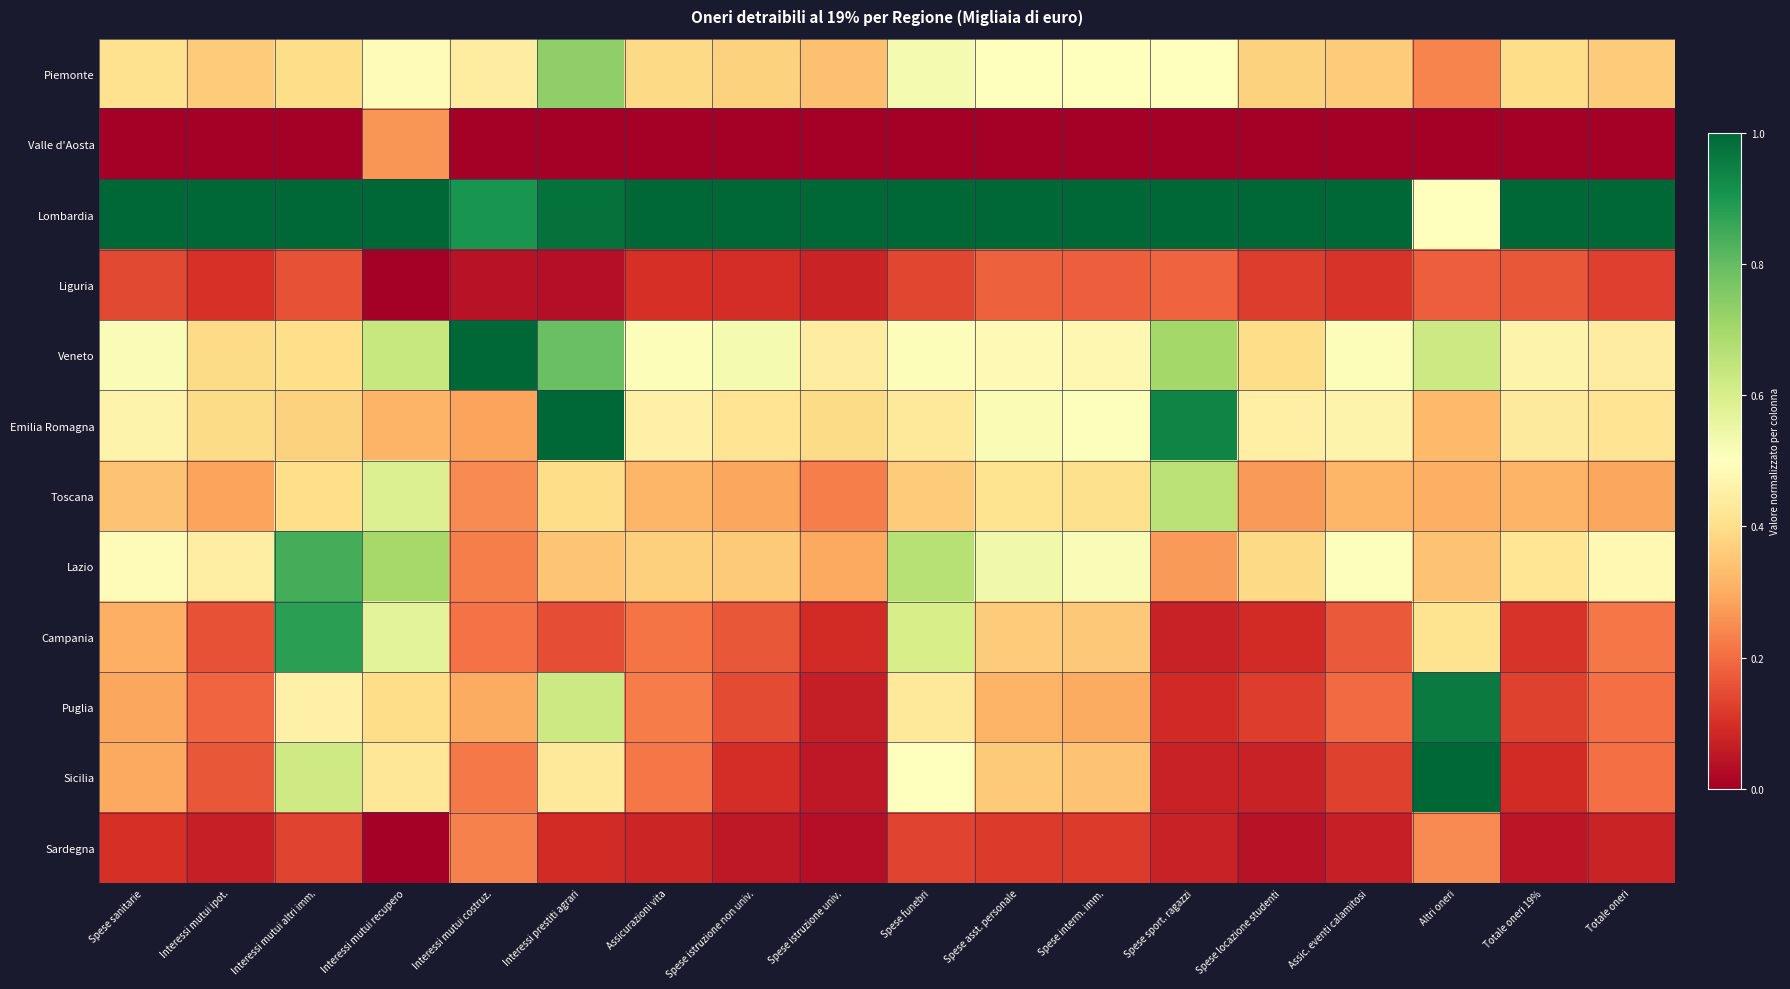

Reading left to right, transcribe all the data shown in this chart.

Piemonte: Spese sanitarie=0.4	Interessi mutui ipot.=0.4	Interessi mutui altri imm.=0.4	Interessi mutui recupero=0.5	Interessi mutui costruz.=0.4	Interessi prestiti agrari=0.7	Assicurazioni vita=0.4	Spese istruzione non univ.=0.4	Spese istruzione univ.=0.3	Spese funebri=0.5	Spese asst. personale=0.5	Spese interm. imm.=0.5	Spese sport. ragazzi=0.5	Spese locazione studenti=0.4	Assic. eventi calamitosi=0.4	Altri oneri=0.2	Totale oneri 19%=0.4	Totale oneri=0.4
Valle d'Aosta: Spese sanitarie=0.0	Interessi mutui ipot.=0.0	Interessi mutui altri imm.=0.0	Interessi mutui recupero=0.3	Interessi mutui costruz.=0.0	Interessi prestiti agrari=0.0	Assicurazioni vita=0.0	Spese istruzione non univ.=0.0	Spese istruzione univ.=0.0	Spese funebri=0.0	Spese asst. personale=0.0	Spese interm. imm.=0.0	Spese sport. ragazzi=0.0	Spese locazione studenti=0.0	Assic. eventi calamitosi=0.0	Altri oneri=0.0	Totale oneri 19%=0.0	Totale oneri=0.0
Lombardia: Spese sanitarie=1.0	Interessi mutui ipot.=1.0	Interessi mutui altri imm.=1.0	Interessi mutui recupero=1.0	Interessi mutui costruz.=0.9	Interessi prestiti agrari=1.0	Assicurazioni vita=1.0	Spese istruzione non univ.=1.0	Spese istruzione univ.=1.0	Spese funebri=1.0	Spese asst. personale=1.0	Spese interm. imm.=1.0	Spese sport. ragazzi=1.0	Spese locazione studenti=1.0	Assic. eventi calamitosi=1.0	Altri oneri=0.5	Totale oneri 19%=1.0	Totale oneri=1.0
Liguria: Spese sanitarie=0.1	Interessi mutui ipot.=0.1	Interessi mutui altri imm.=0.2	Interessi mutui recupero=0.0	Interessi mutui costruz.=0.0	Interessi prestiti agrari=0.0	Assicurazioni vita=0.1	Spese istruzione non univ.=0.1	Spese istruzione univ.=0.1	Spese funebri=0.1	Spese asst. personale=0.2	Spese interm. imm.=0.2	Spese sport. ragazzi=0.2	Spese locazione studenti=0.1	Assic. eventi calamitosi=0.1	Altri oneri=0.2	Totale oneri 19%=0.2	Totale oneri=0.1
Veneto: Spese sanitarie=0.5	Interessi mutui ipot.=0.4	Interessi mutui altri imm.=0.4	Interessi mutui recupero=0.6	Interessi mutui costruz.=1.0	Interessi prestiti agrari=0.8	Assicurazioni vita=0.5	Spese istruzione non univ.=0.5	Spese istruzione univ.=0.4	Spese funebri=0.5	Spese asst. personale=0.5	Spese interm. imm.=0.5	Spese sport. ragazzi=0.7	Spese locazione studenti=0.4	Assic. eventi calamitosi=0.5	Altri oneri=0.6	Totale oneri 19%=0.5	Totale oneri=0.4
Emilia Romagna: Spese sanitarie=0.5	Interessi mutui ipot.=0.4	Interessi mutui altri imm.=0.4	Interessi mutui recupero=0.3	Interessi mutui costruz.=0.3	Interessi prestiti agrari=1.0	Assicurazioni vita=0.5	Spese istruzione non univ.=0.4	Spese istruzione univ.=0.4	Spese funebri=0.4	Spese asst. personale=0.5	Spese interm. imm.=0.5	Spese sport. ragazzi=0.9	Spese locazione studenti=0.5	Assic. eventi calamitosi=0.5	Altri oneri=0.3	Totale oneri 19%=0.4	Totale oneri=0.4
Toscana: Spese sanitarie=0.3	Interessi mutui ipot.=0.3	Interessi mutui altri imm.=0.4	Interessi mutui recupero=0.6	Interessi mutui costruz.=0.2	Interessi prestiti agrari=0.4	Assicurazioni vita=0.3	Spese istruzione non univ.=0.3	Spese istruzione univ.=0.2	Spese funebri=0.4	Spese asst. personale=0.4	Spese interm. imm.=0.4	Spese sport. ragazzi=0.7	Spese locazione studenti=0.3	Assic. eventi calamitosi=0.3	Altri oneri=0.3	Totale oneri 19%=0.3	Totale oneri=0.3
Lazio: Spese sanitarie=0.5	Interessi mutui ipot.=0.4	Interessi mutui altri imm.=0.8	Interessi mutui recupero=0.7	Interessi mutui costruz.=0.2	Interessi prestiti agrari=0.3	Assicurazioni vita=0.4	Spese istruzione non univ.=0.4	Spese istruzione univ.=0.3	Spese funebri=0.7	Spese asst. personale=0.5	Spese interm. imm.=0.5	Spese sport. ragazzi=0.3	Spese locazione studenti=0.4	Assic. eventi calamitosi=0.5	Altri oneri=0.3	Totale oneri 19%=0.4	Totale oneri=0.5
Campania: Spese sanitarie=0.3	Interessi mutui ipot.=0.2	Interessi mutui altri imm.=0.9	Interessi mutui recupero=0.6	Interessi mutui costruz.=0.2	Interessi prestiti agrari=0.1	Assicurazioni vita=0.2	Spese istruzione non univ.=0.2	Spese istruzione univ.=0.1	Spese funebri=0.6	Spese asst. personale=0.4	Spese interm. imm.=0.4	Spese sport. ragazzi=0.1	Spese locazione studenti=0.1	Assic. eventi calamitosi=0.2	Altri oneri=0.4	Totale oneri 19%=0.1	Totale oneri=0.2
Puglia: Spese sanitarie=0.3	Interessi mutui ipot.=0.2	Interessi mutui altri imm.=0.5	Interessi mutui recupero=0.4	Interessi mutui costruz.=0.3	Interessi prestiti agrari=0.6	Assicurazioni vita=0.2	Spese istruzione non univ.=0.1	Spese istruzione univ.=0.1	Spese funebri=0.4	Spese asst. personale=0.3	Spese interm. imm.=0.3	Spese sport. ragazzi=0.1	Spese locazione studenti=0.1	Assic. eventi calamitosi=0.2	Altri oneri=1.0	Totale oneri 19%=0.1	Totale oneri=0.2
Sicilia: Spese sanitarie=0.3	Interessi mutui ipot.=0.2	Interessi mutui altri imm.=0.6	Interessi mutui recupero=0.4	Interessi mutui costruz.=0.2	Interessi prestiti agrari=0.4	Assicurazioni vita=0.2	Spese istruzione non univ.=0.1	Spese istruzione univ.=0.1	Spese funebri=0.5	Spese asst. personale=0.4	Spese interm. imm.=0.3	Spese sport. ragazzi=0.1	Spese locazione studenti=0.1	Assic. eventi calamitosi=0.1	Altri oneri=1.0	Totale oneri 19%=0.1	Totale oneri=0.2
Sardegna: Spese sanitarie=0.1	Interessi mutui ipot.=0.1	Interessi mutui altri imm.=0.1	Interessi mutui recupero=0.0	Interessi mutui costruz.=0.2	Interessi prestiti agrari=0.1	Assicurazioni vita=0.1	Spese istruzione non univ.=0.1	Spese istruzione univ.=0.0	Spese funebri=0.1	Spese asst. personale=0.1	Spese interm. imm.=0.1	Spese sport. ragazzi=0.1	Spese locazione studenti=0.0	Assic. eventi calamitosi=0.1	Altri oneri=0.2	Totale oneri 19%=0.0	Totale oneri=0.1